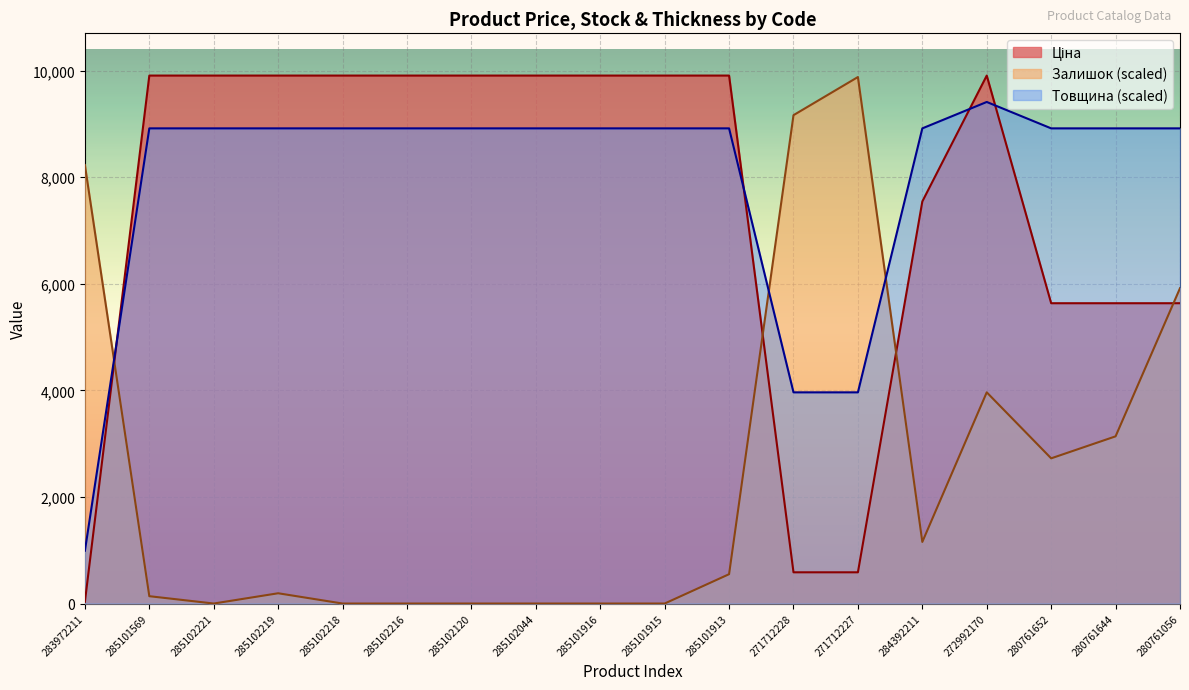

Between which two adjacent categories do Залишок and Ціна first intersect?

283972211 and 285101569